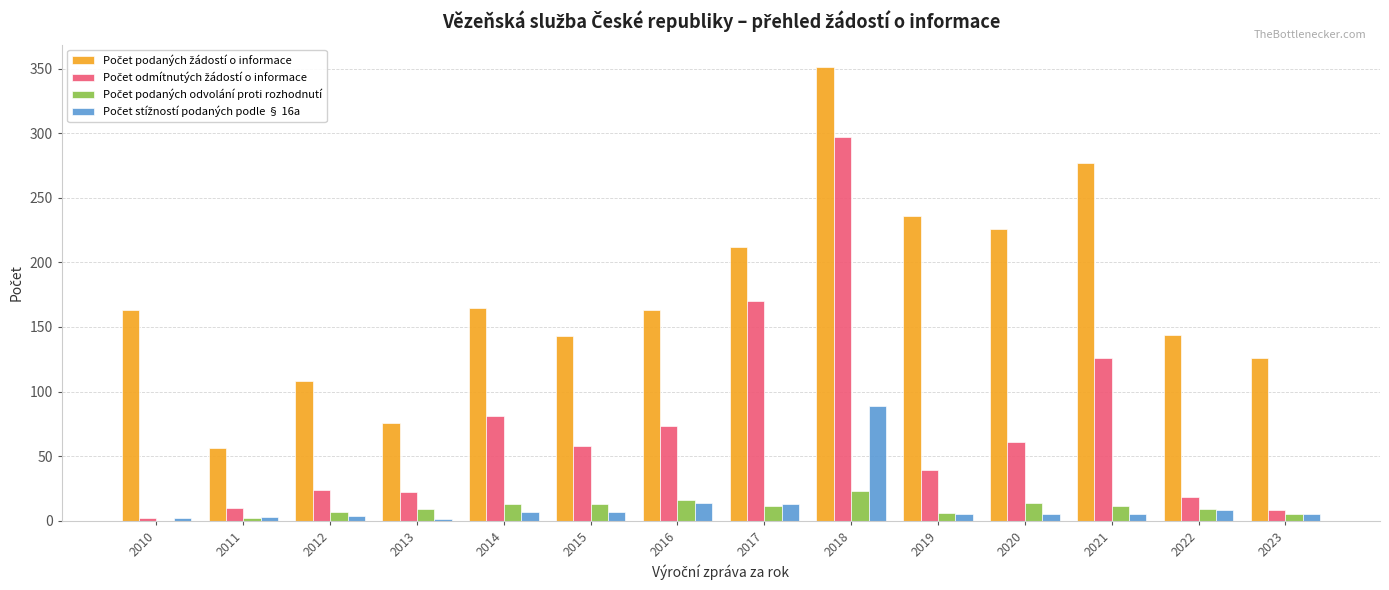

At which category does the chart reach its peak across all series?

2018